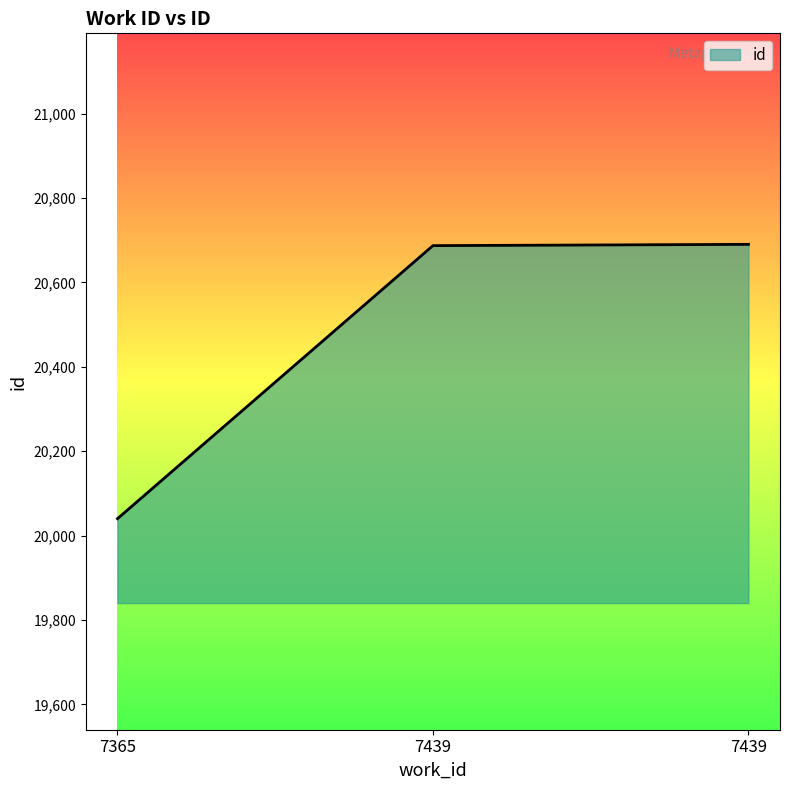

How many categories are shown in the chart?

3